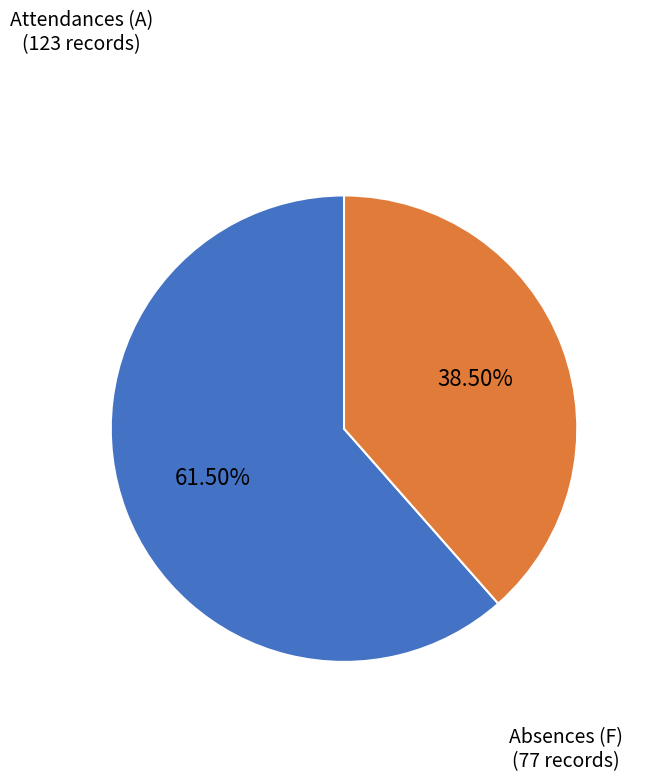

Does any single category account for the majority?

Yes